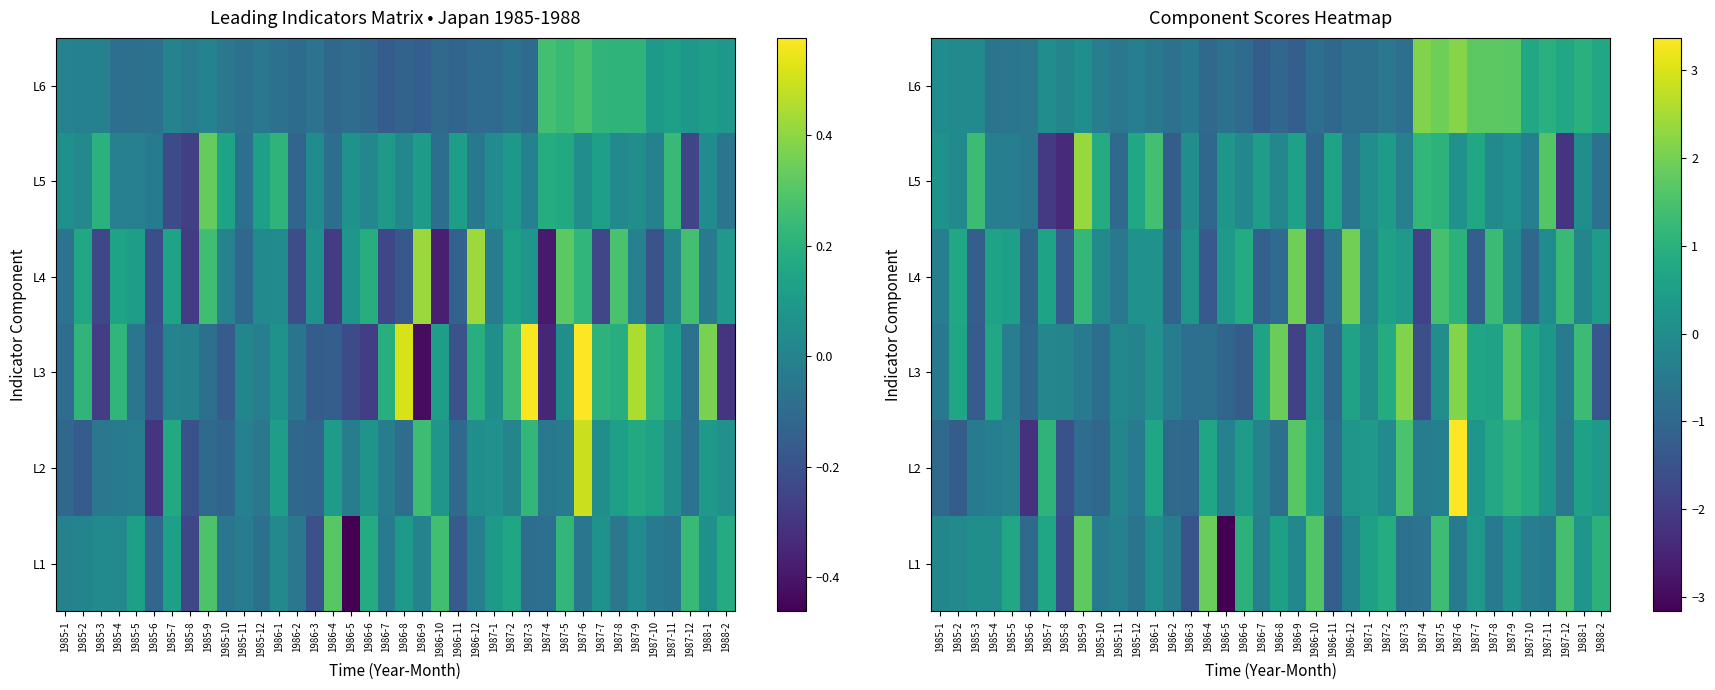

What value does the L4 series have at 1987-7?

-1.2